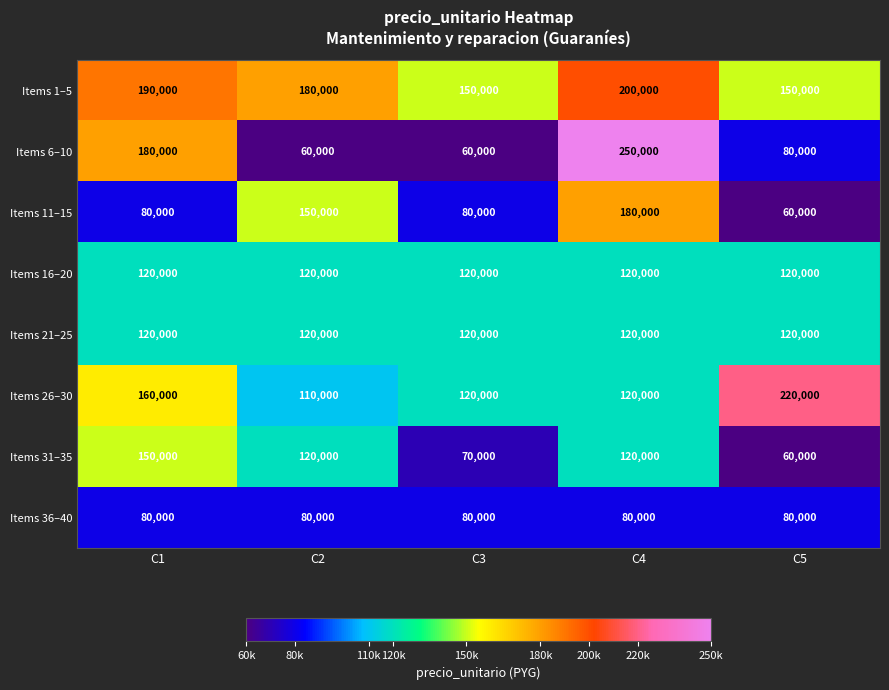

What is the approximate value of Items 6–10 at C1?

180000